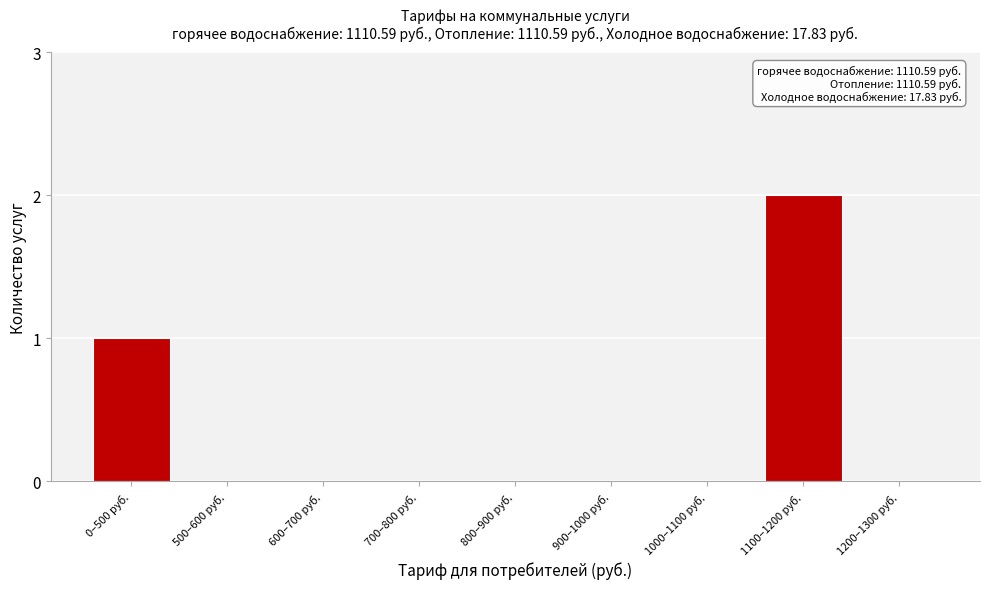

Reading left to right, list all the values displayed in this chart.

0–500 руб.=1	500–600 руб.=0	600–700 руб.=0	700–800 руб.=0	800–900 руб.=0	900–1000 руб.=0	1000–1100 руб.=0	1100–1200 руб.=2	1200–1300 руб.=0